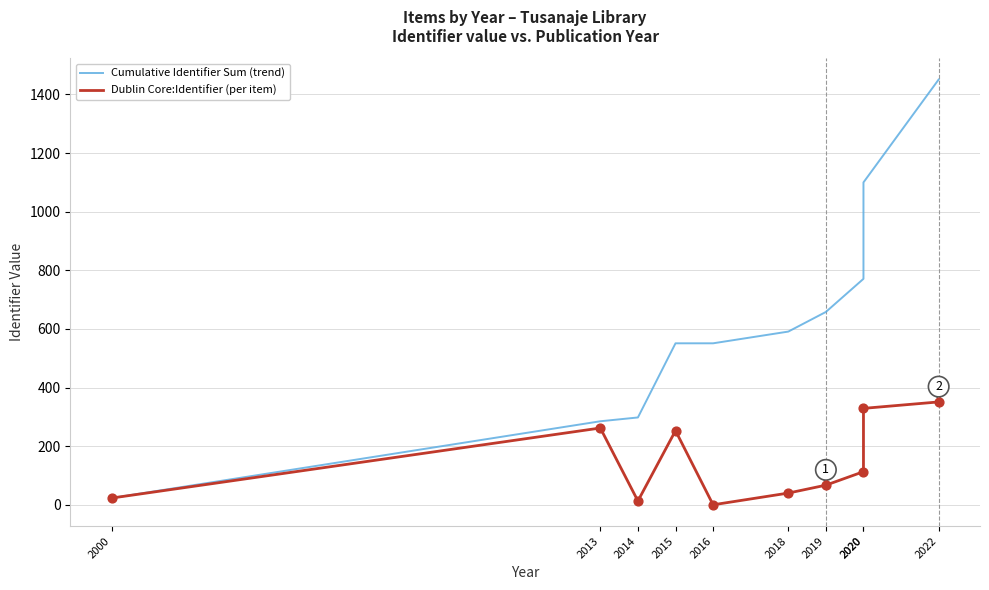

Which series reaches the maximum Y coordinate?

Cumulative Identifier Sum (trend)